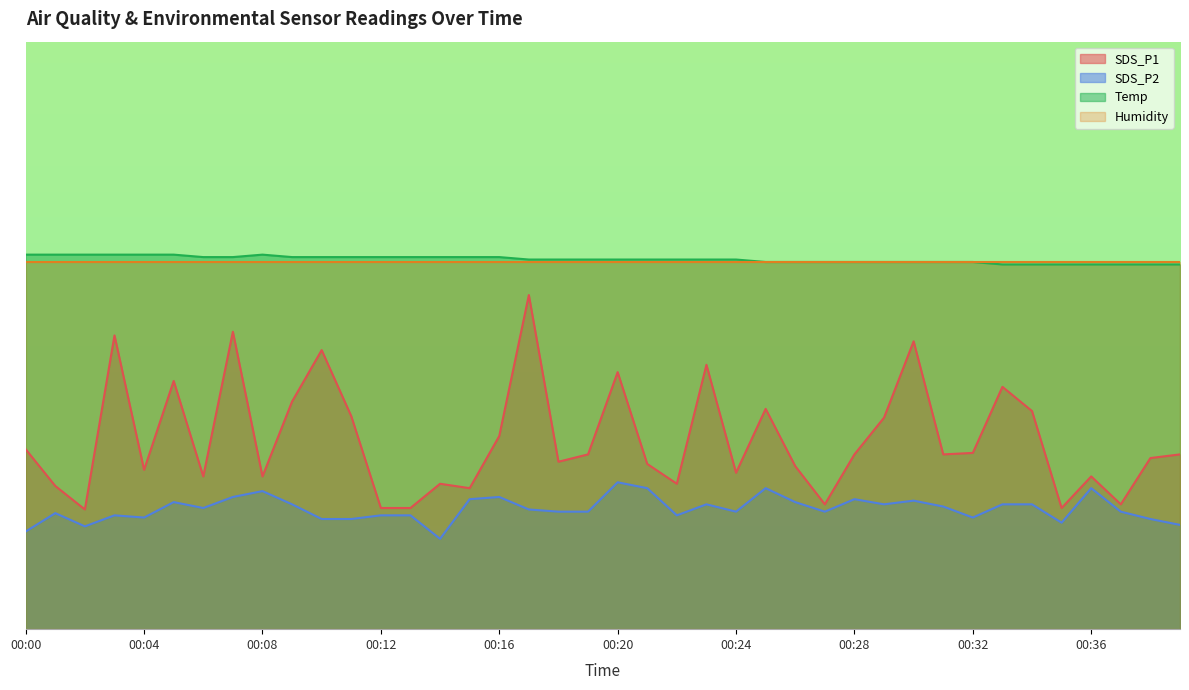

True or false: SDS_P2 and SDS_P1 cross at least once.

False